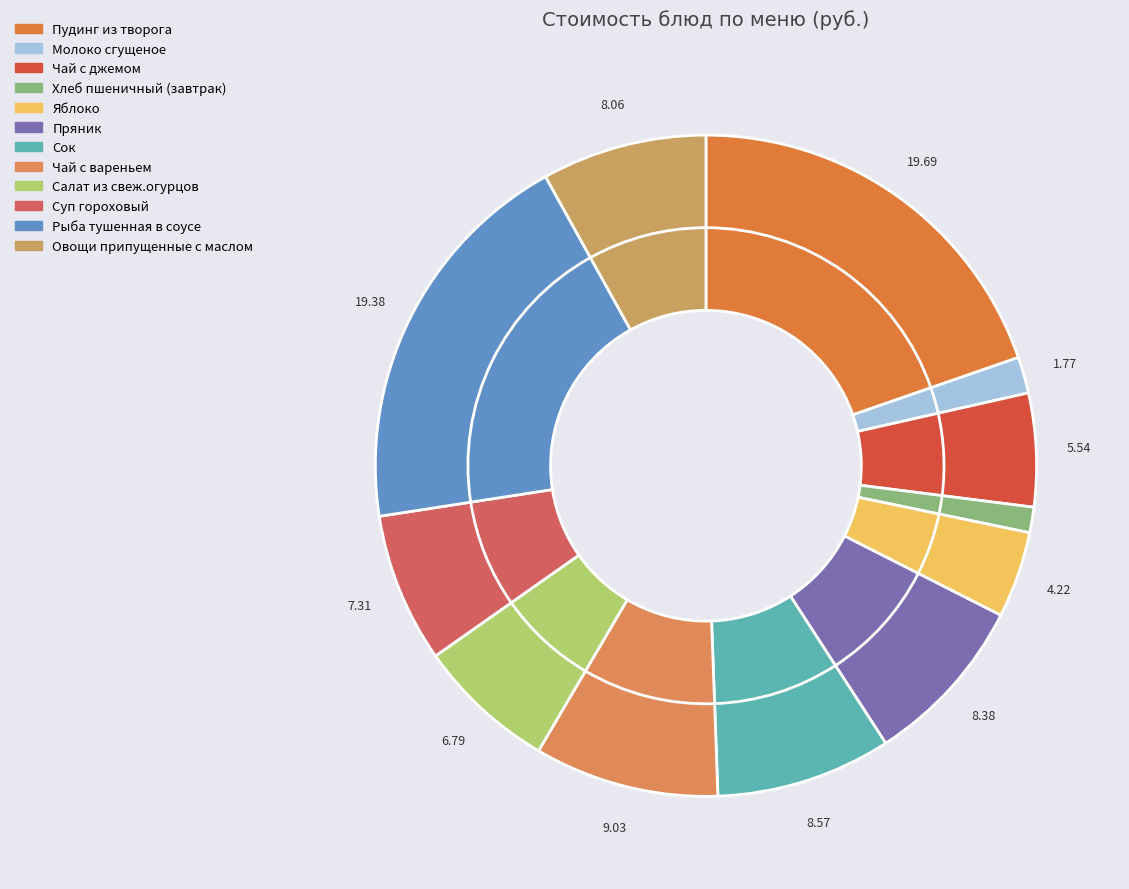

To the nearest percent, what is the combined percentage of Салат из свеж.огурцов and Пудинг из творога?

26%